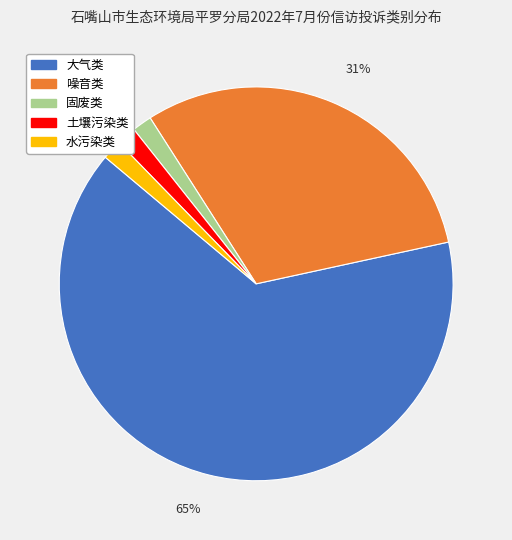

Is it true that 水污染类 is 2% of the pie?

True